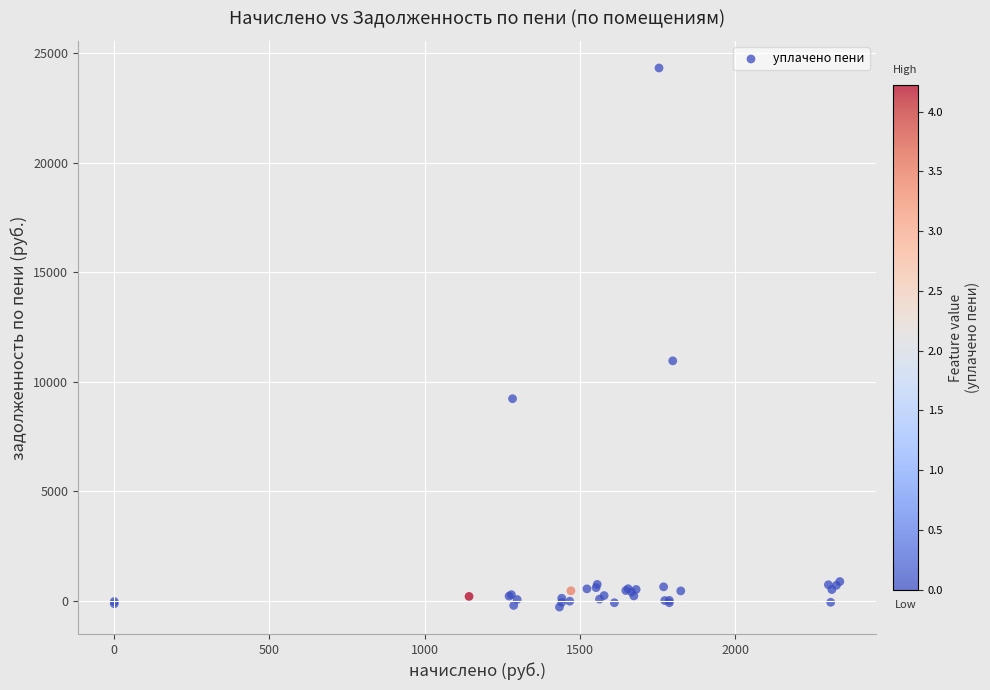

What Y value in the scatter plot is closest to 12025?

10959.6